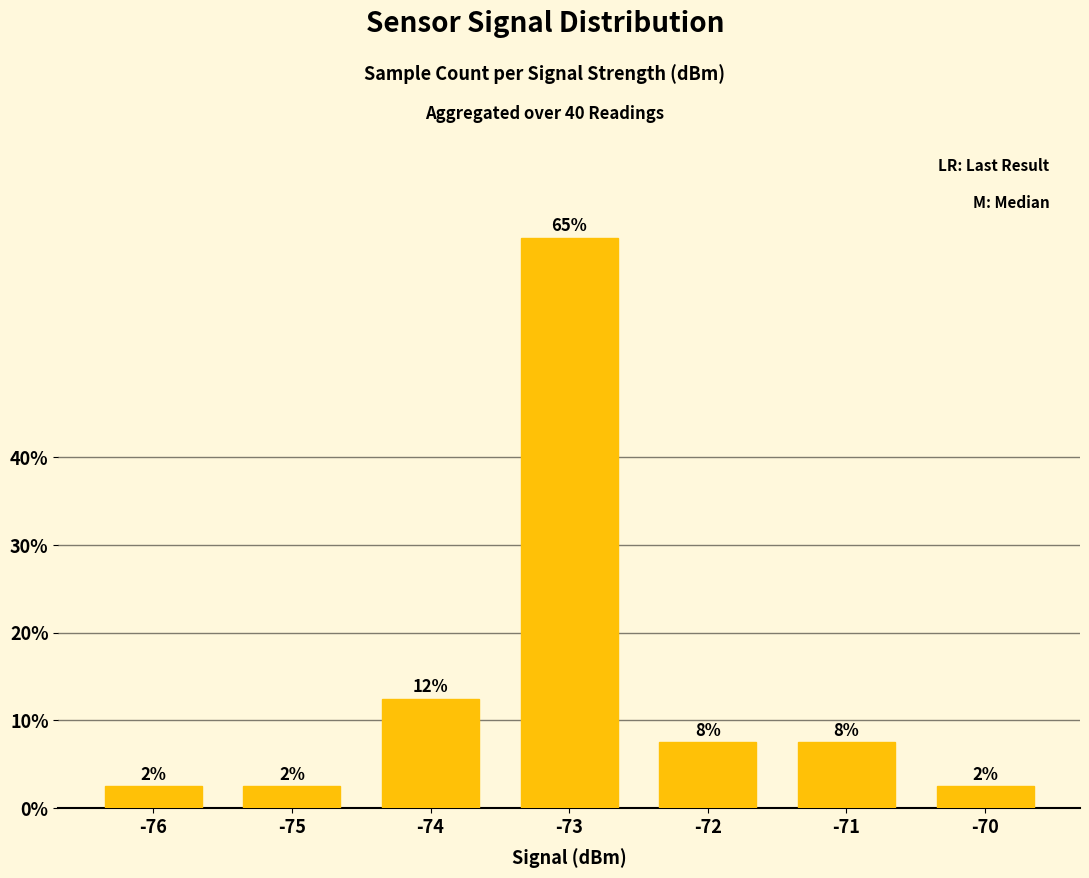

Does the chart contain stacked bars?

No